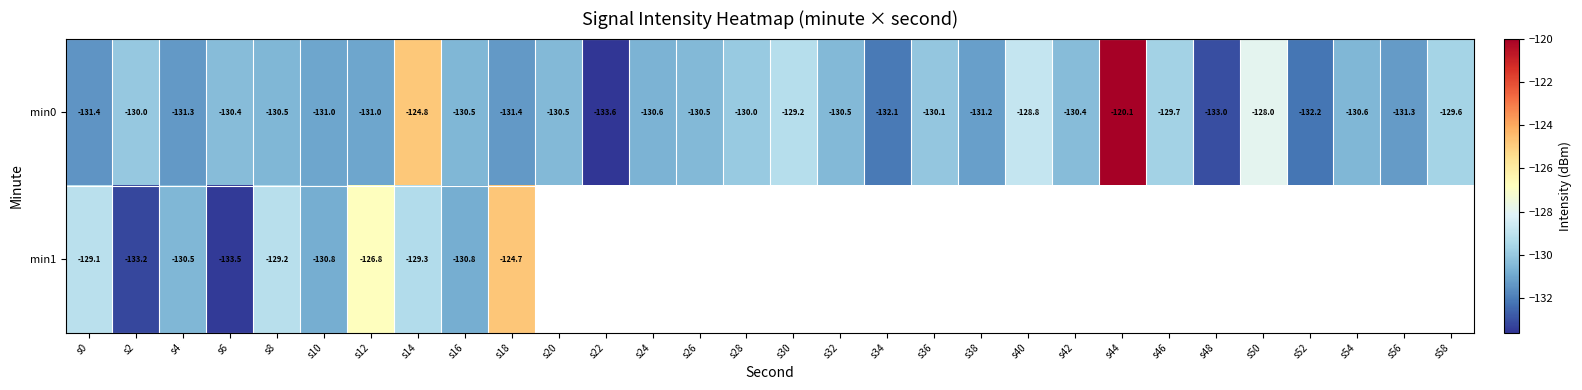

At which label is min0 closest to -126?

s14